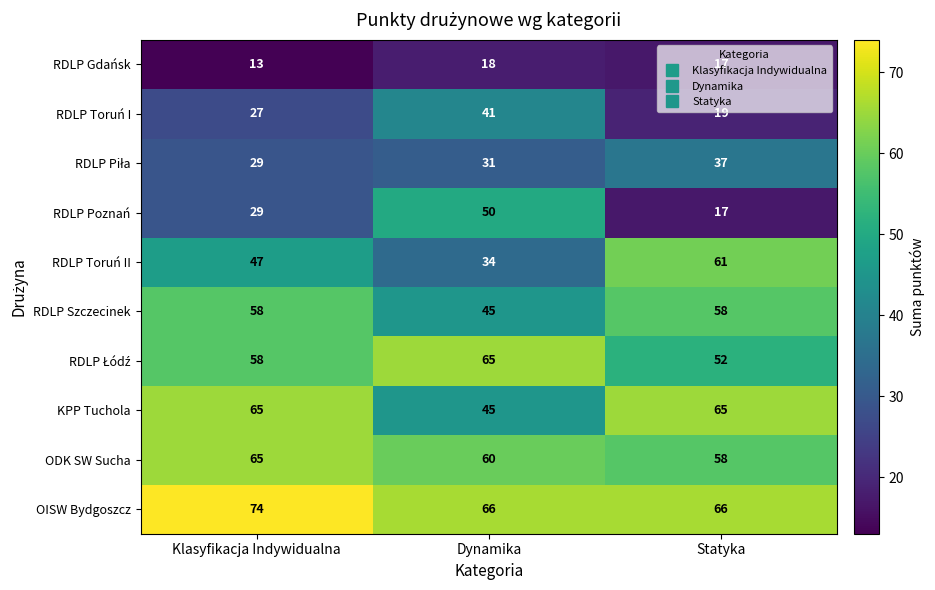

The value of RDLP Szczecinek at Statyka is 88. True or false?

False